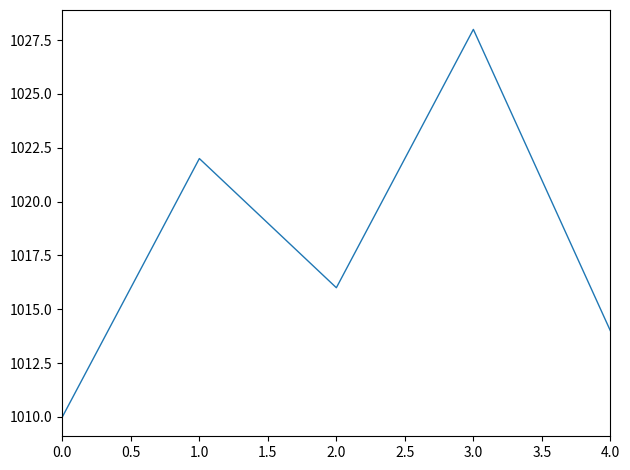

True or false: there are more than 1 points higher than both neighbors.

True